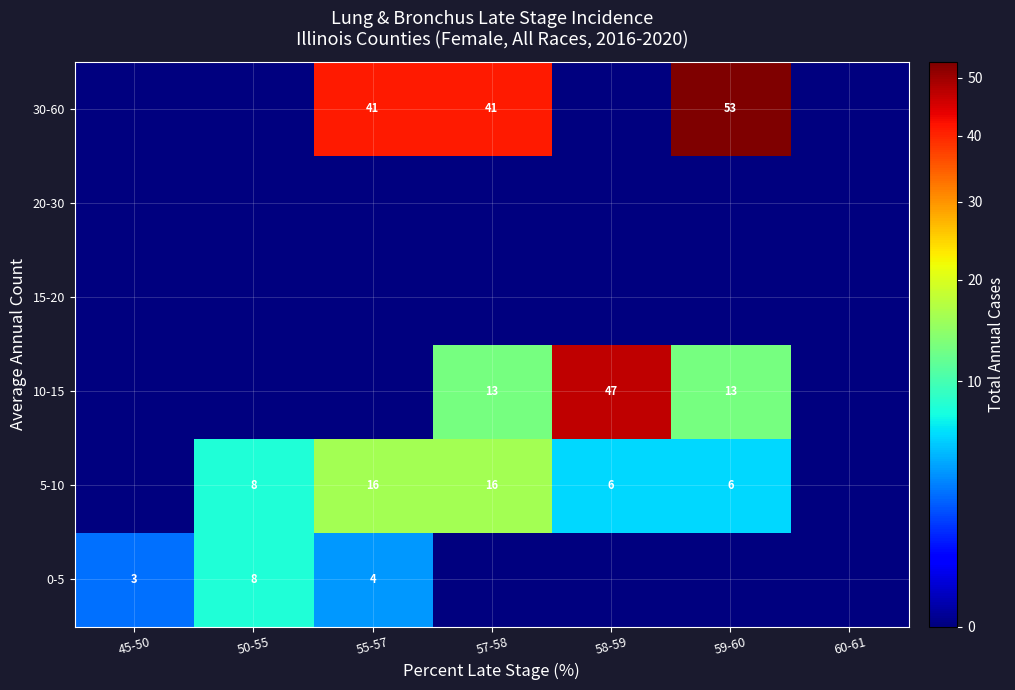

Is it true that 0-5 equals 13 at 50-55?

False